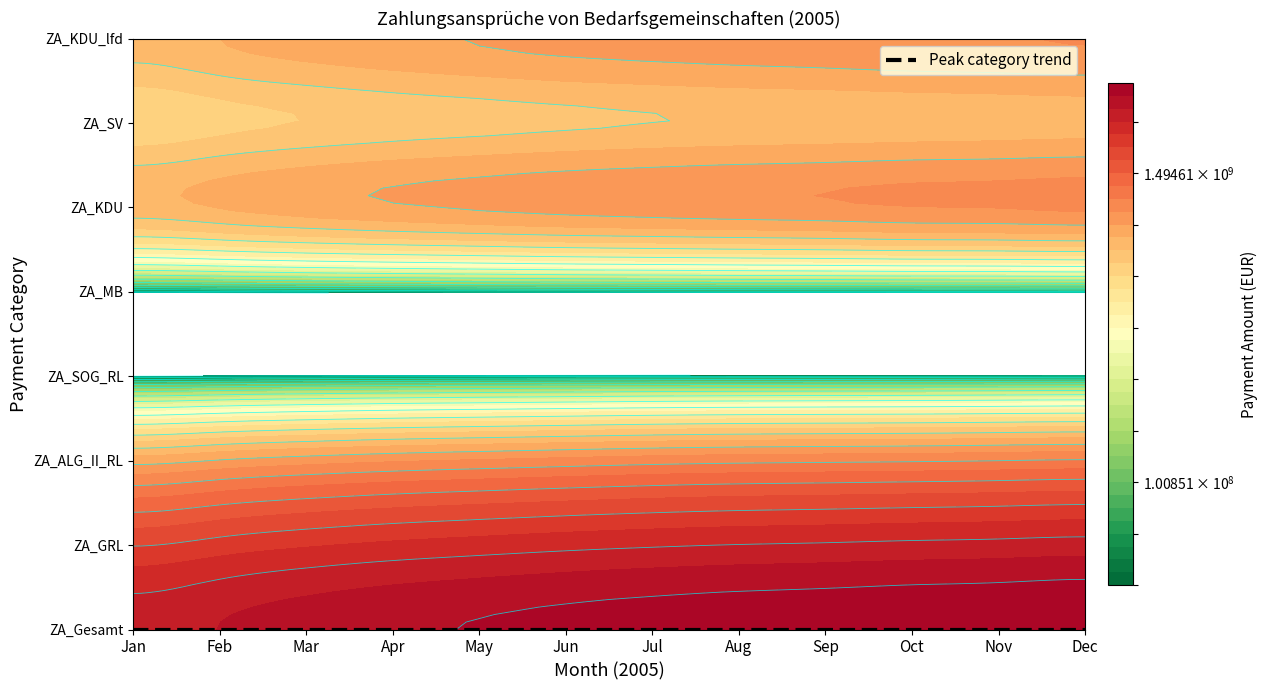

Reading left to right, extract all data points from this chart.

ZA_Gesamt: 0=2491700916.7	1=2626767308.3	2=2765519640.1	3=2872977303.9	4=2952573241.8	5=3029141210.7	6=3091431803.6	7=3139303061.0	8=3172155377.9	9=3210989939.2	10=3239673187.0	11=3281139335.9
ZA_GRL: 0=1859799804.7	1=1963820322.4	2=2066858050.8	3=2146376068.3	4=2207066677.2	5=2265733743.8	6=2313007146.8	7=2350738856.8	8=2375715455.9	9=2407586013.0	10=2430298334.4	11=2462349705.1
ZA_ALG_II_RL: 0=908306358.5	1=962760025.6	2=1013210703.9	3=1053073432.9	4=1082536543.8	5=1111031935.9	6=1138449950.8	7=1157412464.4	8=1167907076.1	9=1178303642.0	10=1193619746.8	11=1209229256.9
ZA_SOG_RL: 0=41057960.4	1=42965232.0	2=44732866.5	3=46356542.1	4=47482429.0	5=48618458.3	6=49619830.7	7=50403740.5	8=51119640.4	9=51871413.1	10=52710206.6	11=53479174.1
ZA_MB: 0=45963554.4	1=47827103.6	2=49757836.4	3=51354979.8	4=52883309.6	5=54340690.2	6=55784779.0	7=57170197.4	8=57903225.3	9=58631733.6	10=59109932.5	11=59578264.1
ZA_KDU: 0=814535286.6	1=857779263.5	2=904609909.9	3=939754444.2	4=968297874.0	5=996183184.7	6=1013999522.4	7=1030826727.8	8=1044834402.6	9=1065694030.2	10=1072563979.0	11=1088300955.2
ZA_SV: 0=616636474.9	1=652771616.5	2=684411551.0	3=709406046.5	4=728340173.4	5=746122468.6	6=761048333.9	7=772317558.4	8=779660260.7	9=787607607.1	10=794470283.0	11=801859127.8
ZA_KDU_lfd: 0=804347384.5	1=852153355.2	2=896566964.3	3=930794851.5	4=959263500.6	5=986139746.5	6=1002923690.8	7=1019560091.2	8=1032285648.6	9=1050137166.7	10=1059131287.9	11=1072827170.3